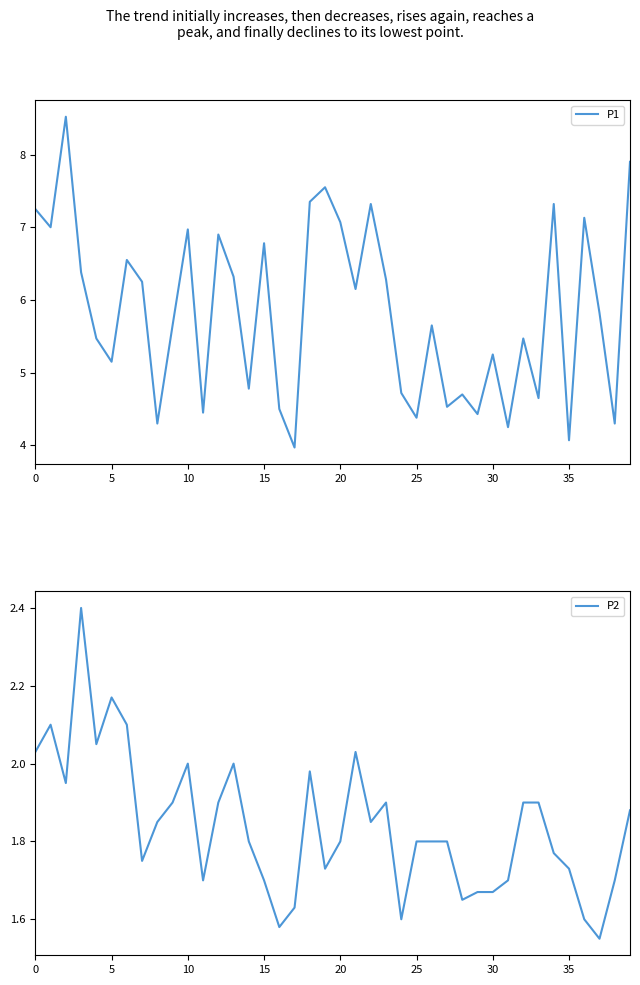

The value of P1 at 35 is 6.2. True or false?

False